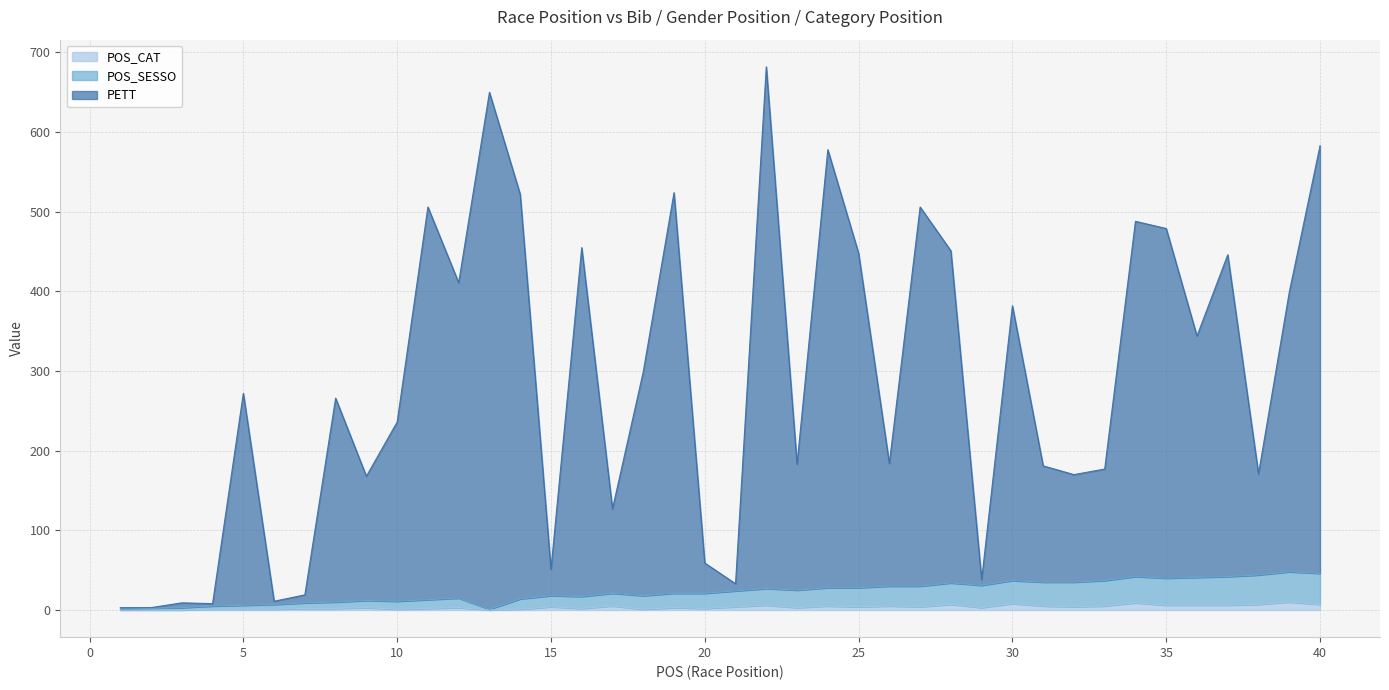

True or false: POS_SESSO has more than 1 interior local peaks.

True